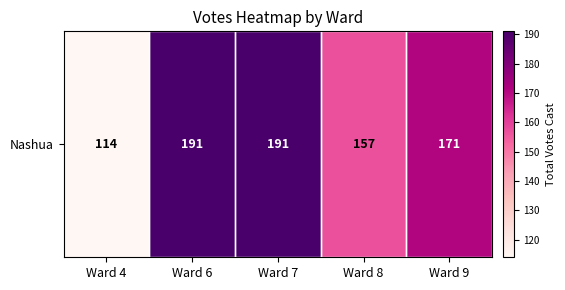

What is the smallest value displayed?

114